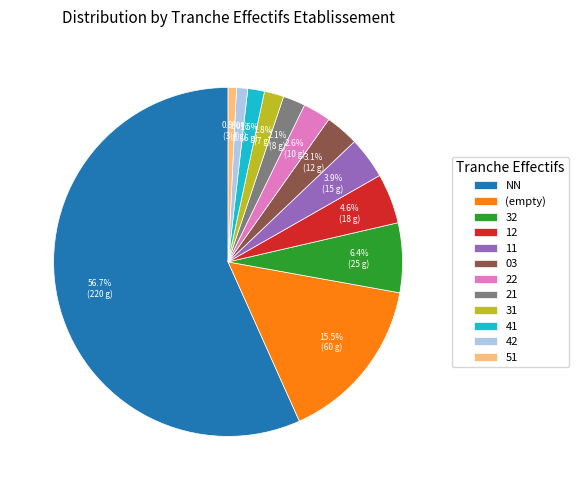

Count the number of slices in the pie.

12